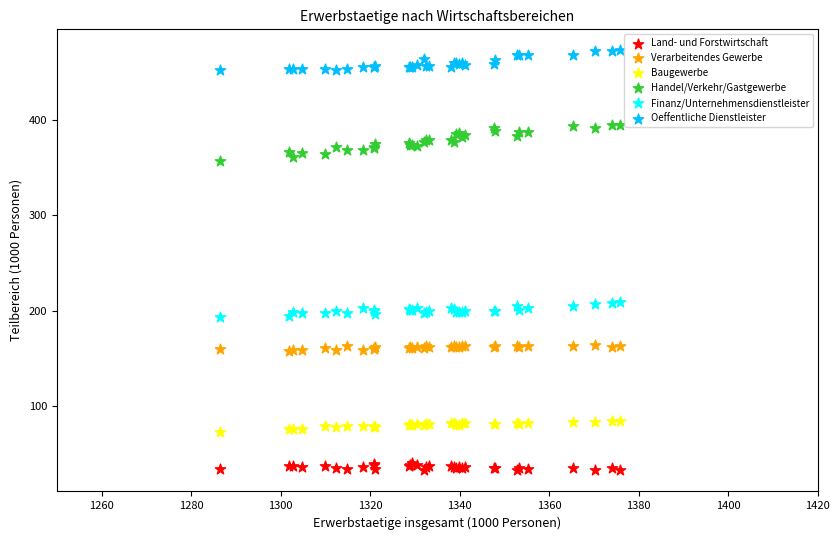

Which series reaches the minimum Y coordinate?

Land- und Forstwirtschaft